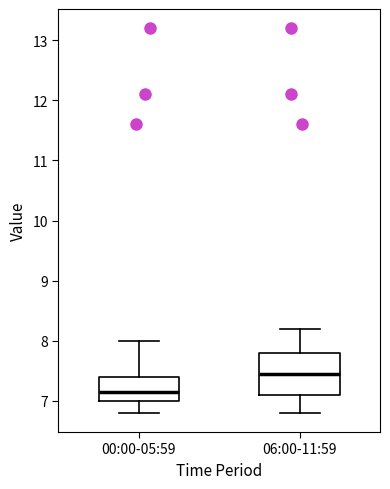

Which box is the tallest, from its lower edge to its upper edge?

06:00-11:59